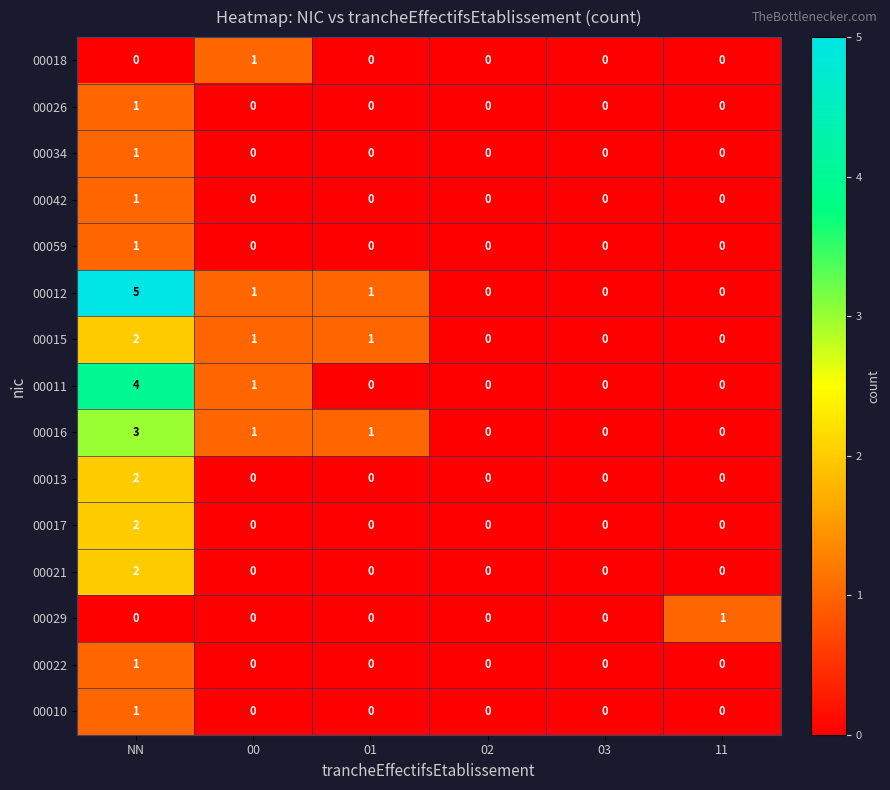

Which series has the largest total across all categories?

00012